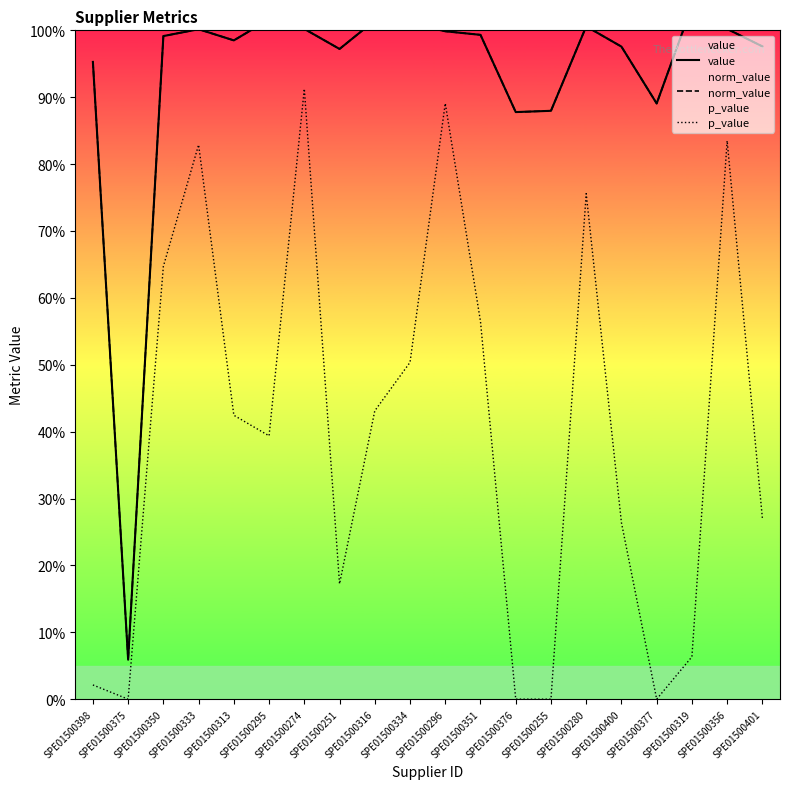

How many lines are shown in the chart?

3